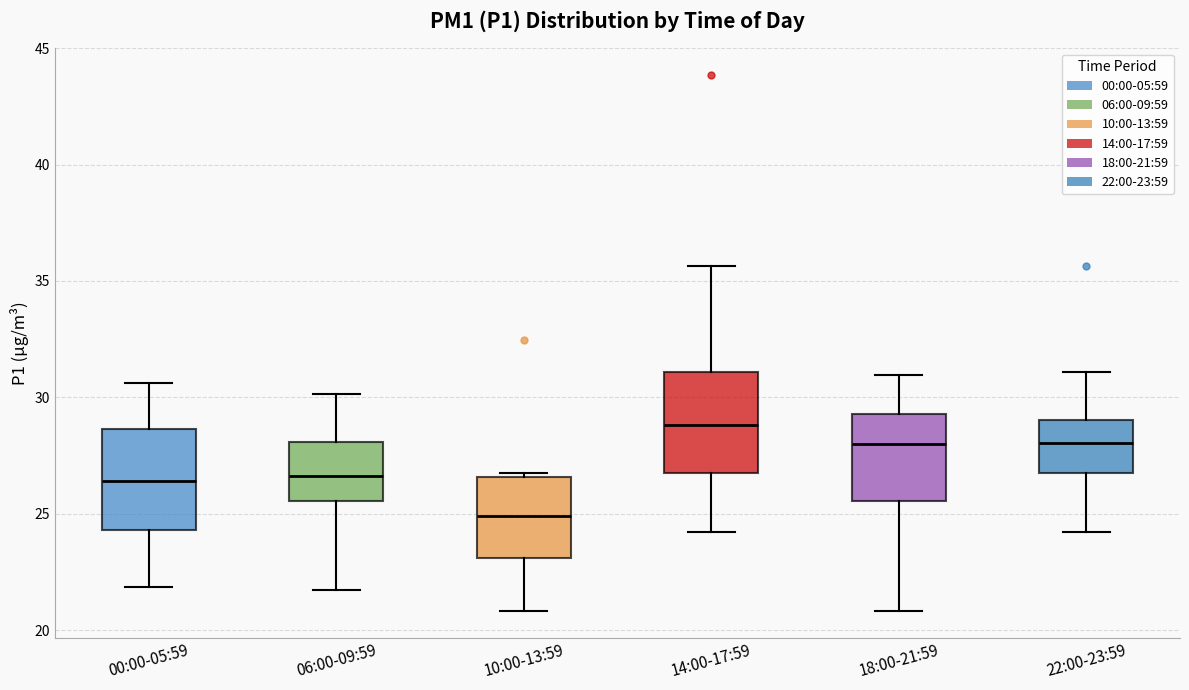

Reading left to right, read every box against the y-axis: the position of its median line, the range the box covers, and the ends of its whiskers. The values are not printed on the chart, so give them approximately, as read against the axis.

00:00-05:59: median 26.5, box 24.5 to 28.5, whiskers 22.0 to 30.5
06:00-09:59: median 26.5, box 25.5 to 28.0, whiskers 21.5 to 30.0
10:00-13:59: median 25.0, box 23.0 to 26.5, whiskers 21.0 to 27.0
14:00-17:59: median 29.0, box 27.0 to 31.0, whiskers 24.0 to 35.5
18:00-21:59: median 28.0, box 25.5 to 29.5, whiskers 21.0 to 31.0
22:00-23:59: median 28.0, box 26.5 to 29.0, whiskers 24.0 to 31.0